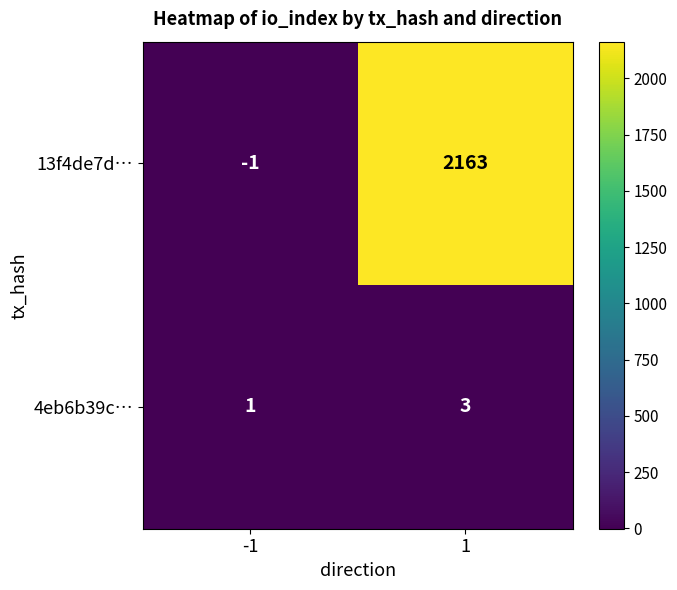

Rank the series by their average value, from lowest to highest.

4eb6b39c…, 13f4de7d…